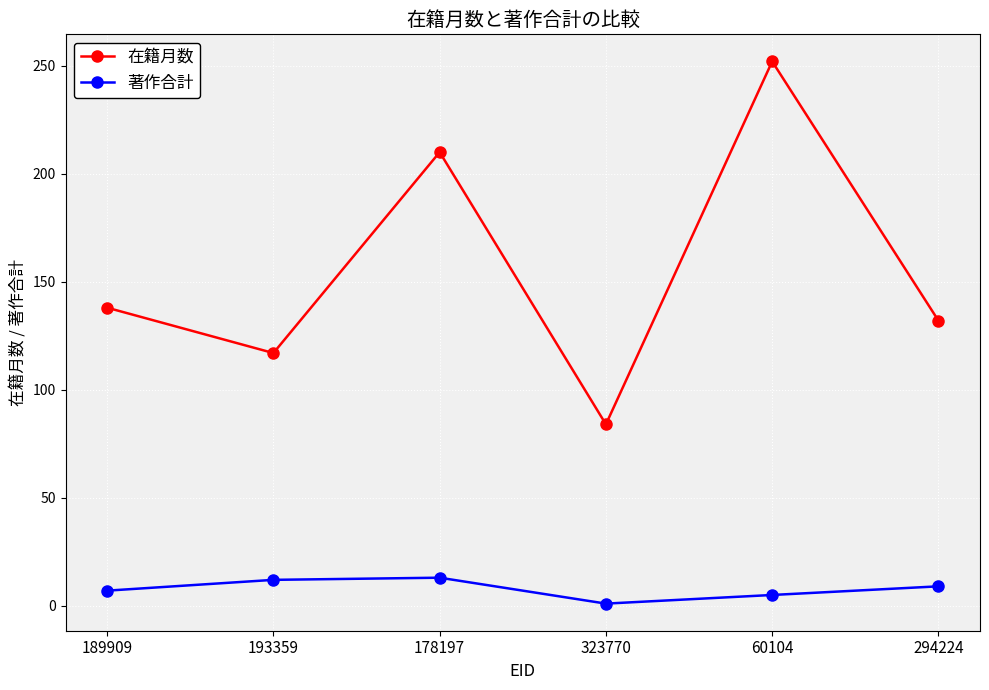

At how many categories does at least one series exceed 148?

2